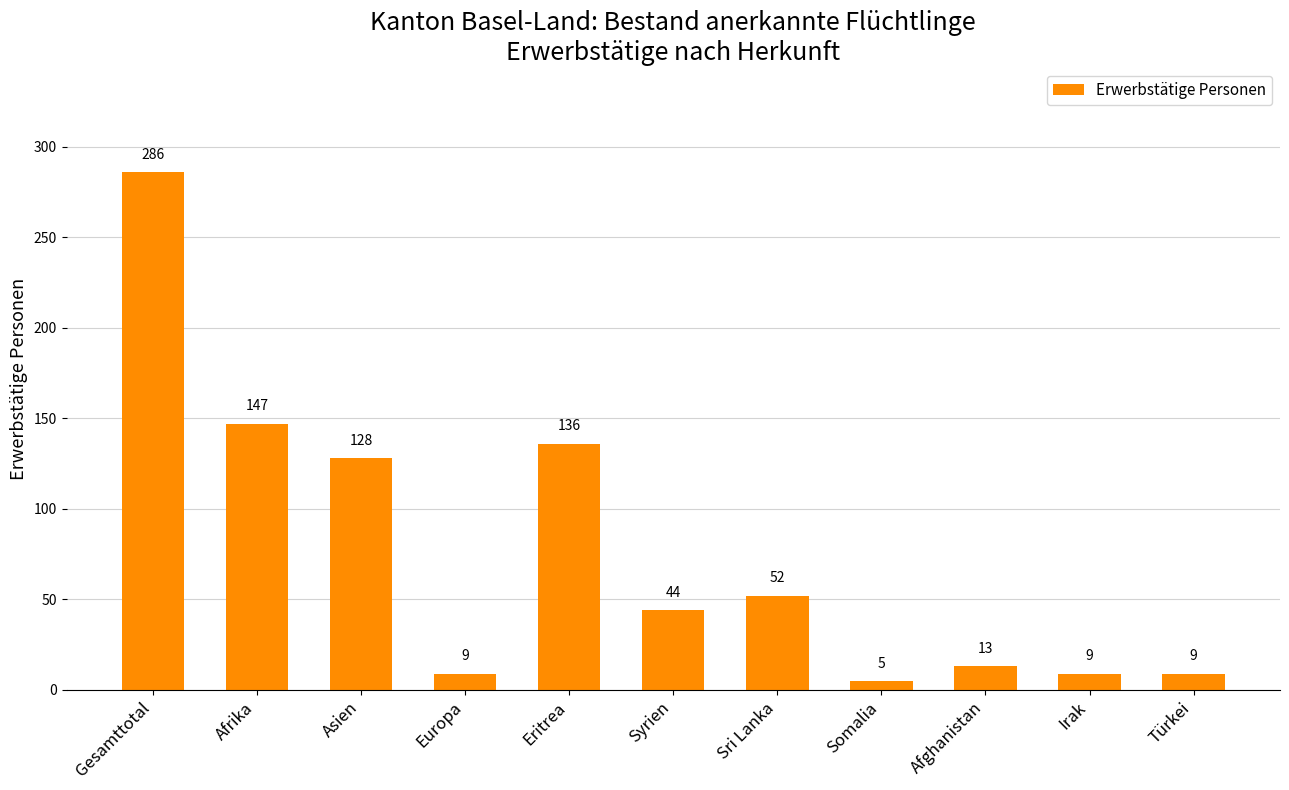

Count the number of data series in this chart.

1